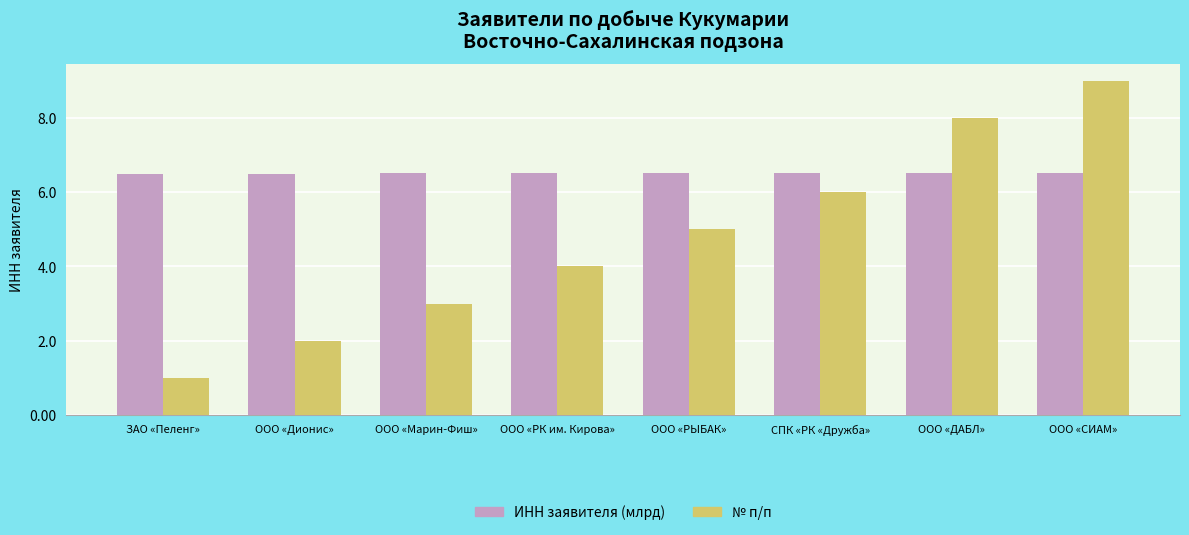

Which series has the largest range (max minus min)?

№ п/п